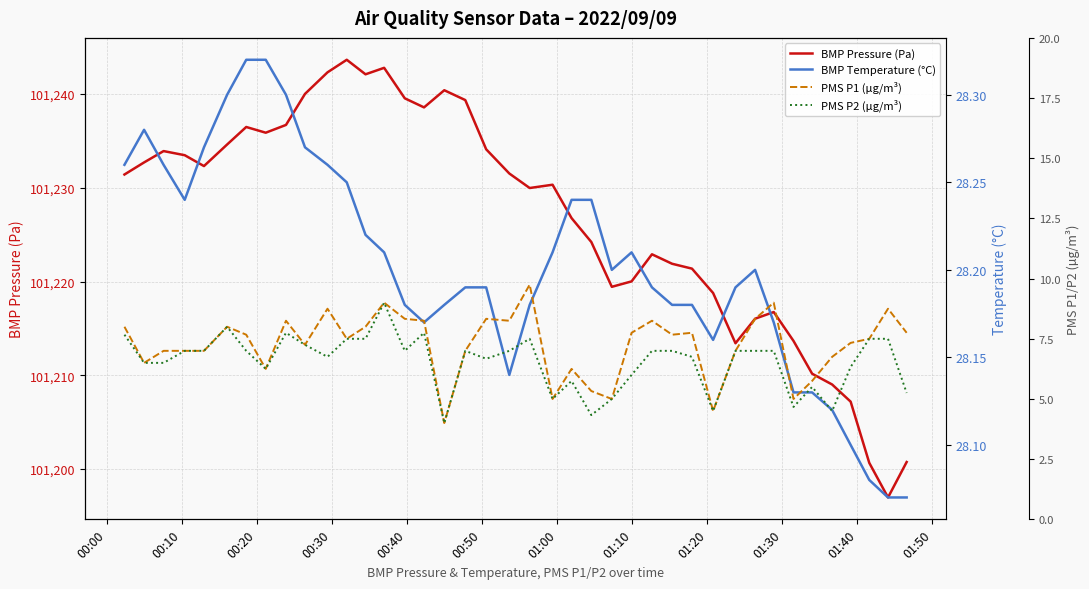

How many interior local peaks does the PMS P2 (µg/m³) series have?

8